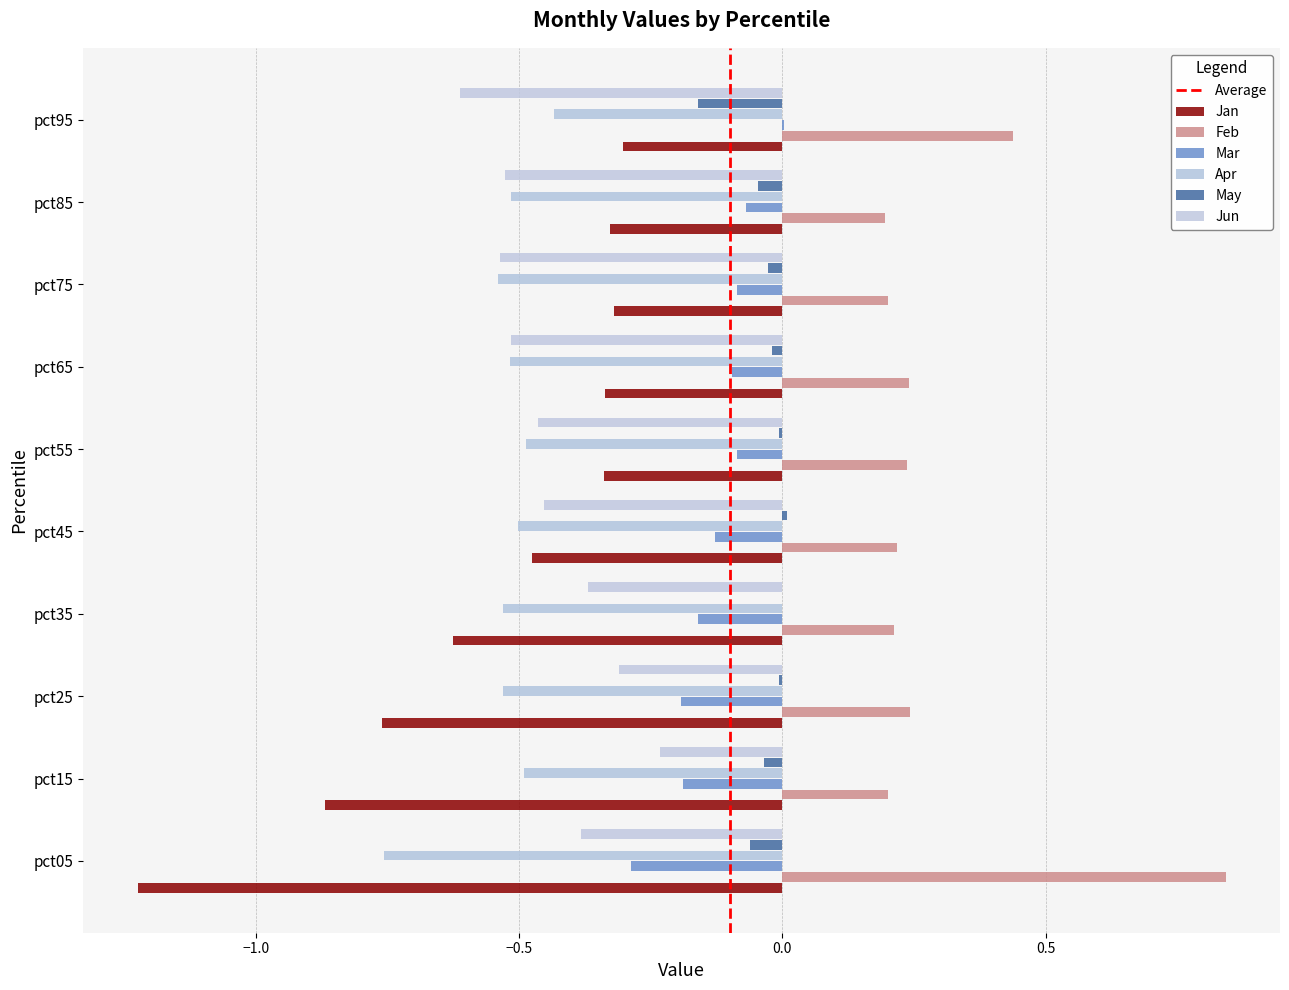

Count the number of categories in the chart.

10